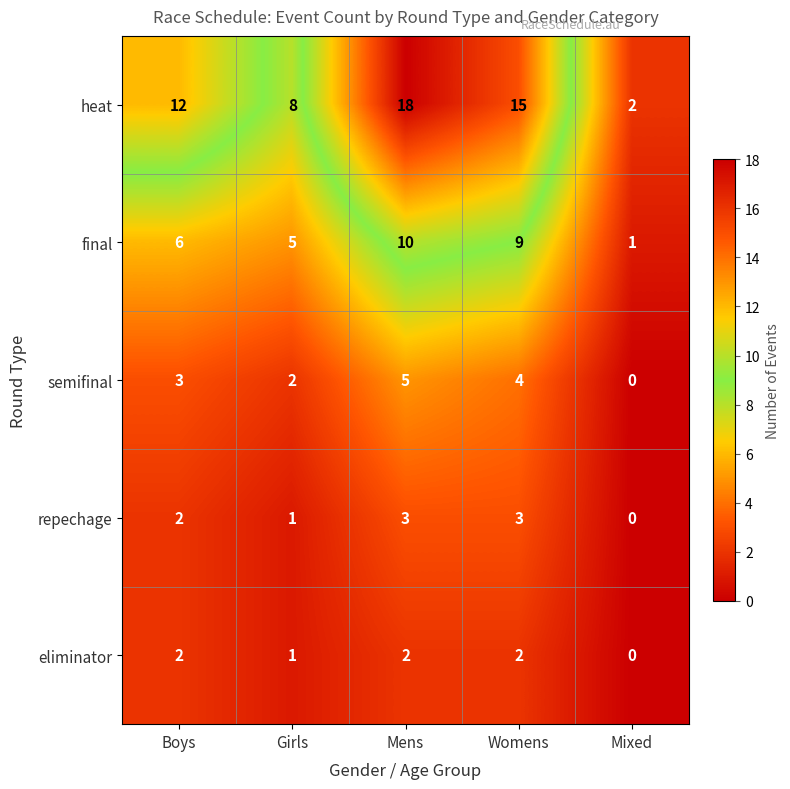

Reading left to right, list all the values displayed in this chart.

heat: Boys=12	Girls=8	Mens=18	Womens=15	Mixed=2
final: Boys=6	Girls=5	Mens=10	Womens=9	Mixed=1
semifinal: Boys=3	Girls=2	Mens=5	Womens=4	Mixed=0
repechage: Boys=2	Girls=1	Mens=3	Womens=3	Mixed=0
eliminator: Boys=2	Girls=1	Mens=2	Womens=2	Mixed=0